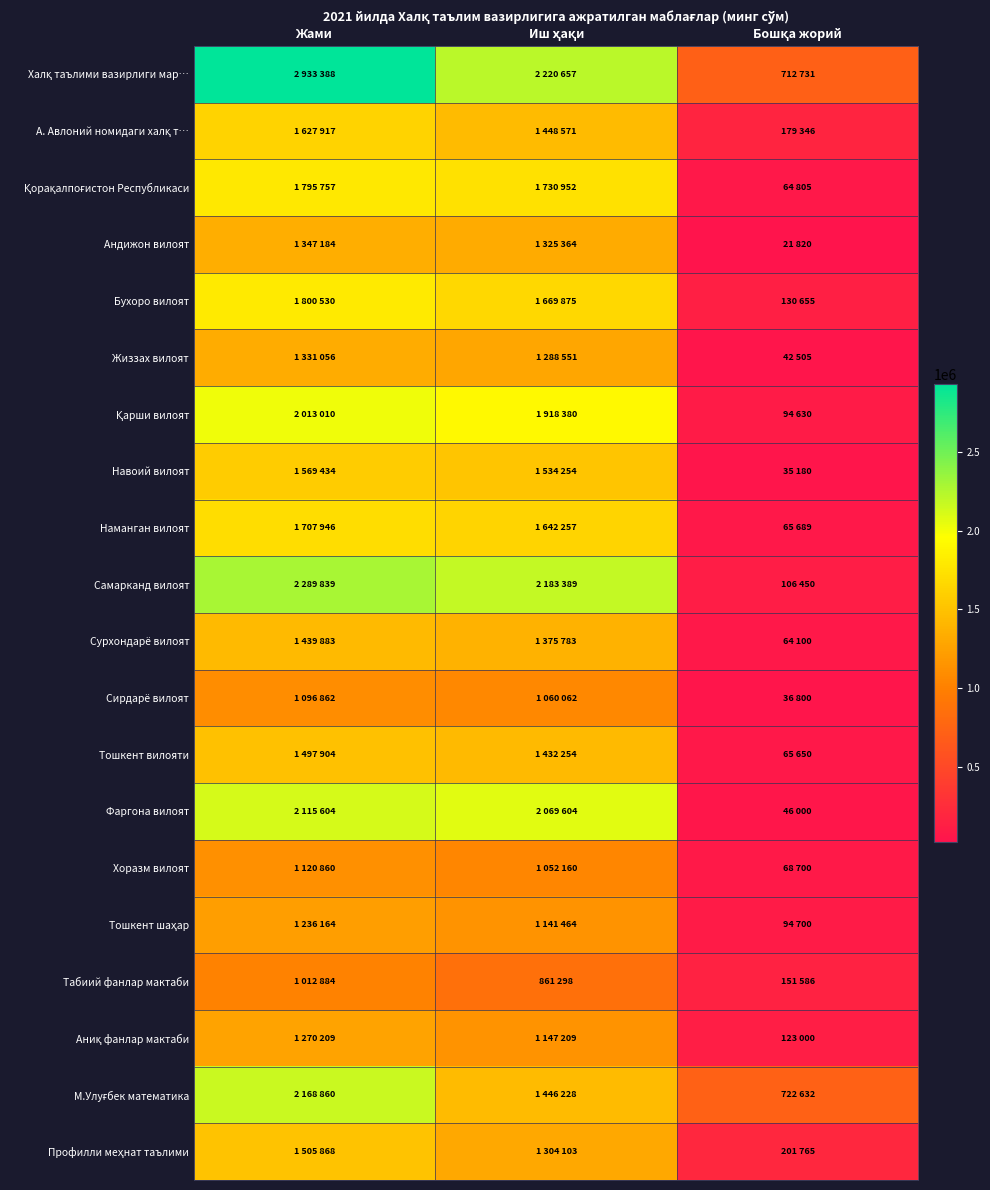

What is the total value across all series at Жами?

32881159